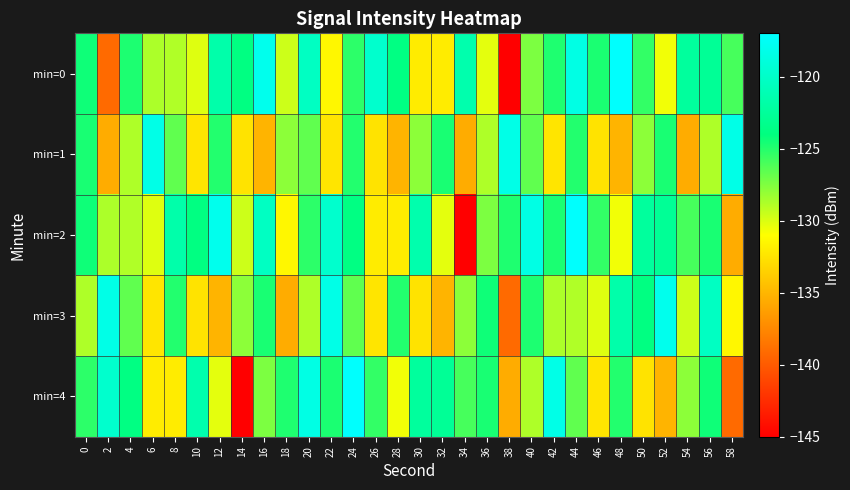

Reading right to left, transcribe all the data shown in this chart.

min=0: 58=-125.9	56=-122.8	54=-122.4	52=-130.6	50=-125.4	48=-117.1	46=-124.7	44=-118.5	42=-124.8	40=-127.4	38=-144.9	36=-130.3	34=-121.5	32=-132.0	30=-132.0	28=-123.8	26=-119.7	24=-125.2	22=-131.4	20=-120.3	18=-129.6	16=-118.0	14=-123.9	12=-121.7	10=-130.1	8=-128.9	6=-128.7	4=-124.8	2=-139.1	0=-124.4
min=1: 58=-118.3	56=-128.8	54=-135.5	52=-124.7	50=-127.8	48=-135.1	46=-132.5	44=-124.9	42=-132.4	40=-126.6	38=-118.3	36=-128.8	34=-135.5	32=-124.7	30=-127.8	28=-135.1	26=-132.5	24=-124.9	22=-132.4	20=-126.6	18=-127.8	16=-135.1	14=-132.5	12=-124.9	10=-132.4	8=-126.6	6=-118.3	4=-128.8	2=-135.5	0=-124.7
min=2: 58=-135.5	56=-124.7	54=-125.9	52=-122.8	50=-122.4	48=-130.6	46=-125.4	44=-117.1	42=-124.7	40=-118.5	38=-124.8	36=-127.4	34=-144.9	32=-130.3	30=-121.5	28=-132.0	26=-132.0	24=-123.8	22=-119.7	20=-125.2	18=-131.4	16=-120.3	14=-129.6	12=-118.0	10=-123.9	8=-121.7	6=-130.1	4=-128.9	2=-128.7	0=-124.4
min=3: 58=-131.4	56=-120.3	54=-129.6	52=-118.0	50=-123.9	48=-121.7	46=-130.1	44=-128.9	42=-128.7	40=-124.8	38=-139.1	36=-124.4	34=-127.8	32=-135.1	30=-132.5	28=-124.9	26=-132.4	24=-126.6	22=-118.3	20=-128.8	18=-135.5	16=-124.7	14=-127.8	12=-135.1	10=-132.5	8=-124.9	6=-132.4	4=-126.6	2=-118.3	0=-128.8
min=4: 58=-139.1	56=-124.4	54=-127.8	52=-135.1	50=-132.5	48=-124.9	46=-132.4	44=-126.6	42=-118.3	40=-128.8	38=-135.5	36=-124.7	34=-125.9	32=-122.8	30=-122.4	28=-130.6	26=-125.4	24=-117.1	22=-124.7	20=-118.5	18=-124.8	16=-127.4	14=-144.9	12=-130.3	10=-121.5	8=-132.0	6=-132.0	4=-123.8	2=-119.7	0=-125.2